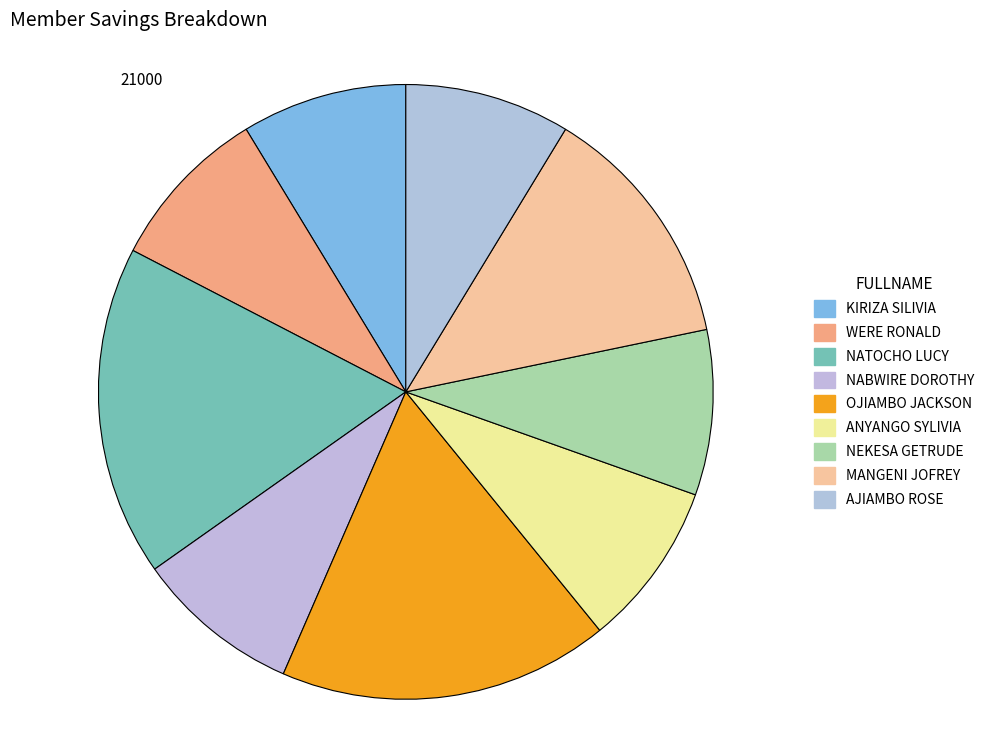

How many slices are in this pie chart?

9